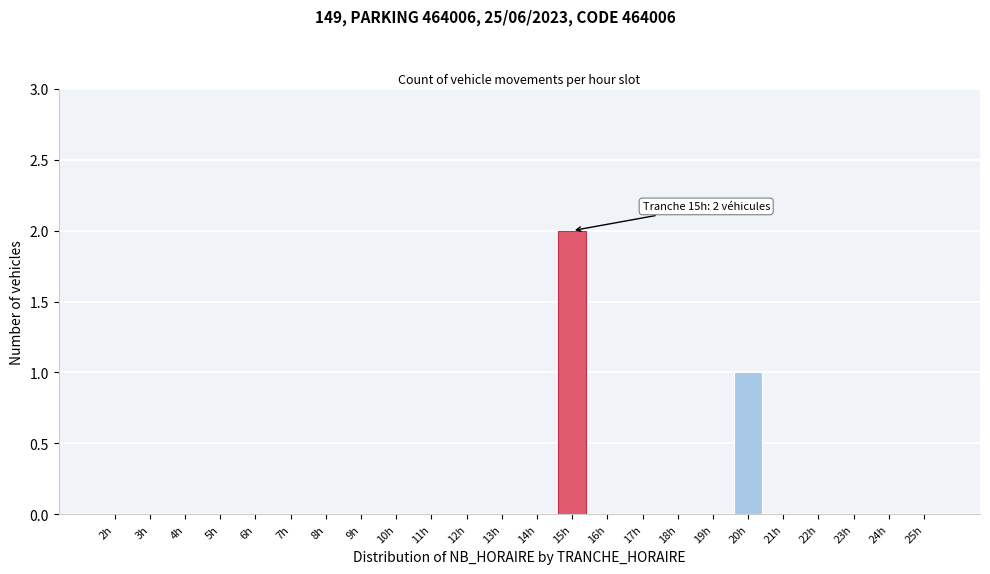

Reading right to left, extract all data points from this chart.

25h=0	24h=0	23h=0	22h=0	21h=0	20h=1	19h=0	18h=0	17h=0	16h=0	15h=2	14h=0	13h=0	12h=0	11h=0	10h=0	9h=0	8h=0	7h=0	6h=0	5h=0	4h=0	3h=0	2h=0